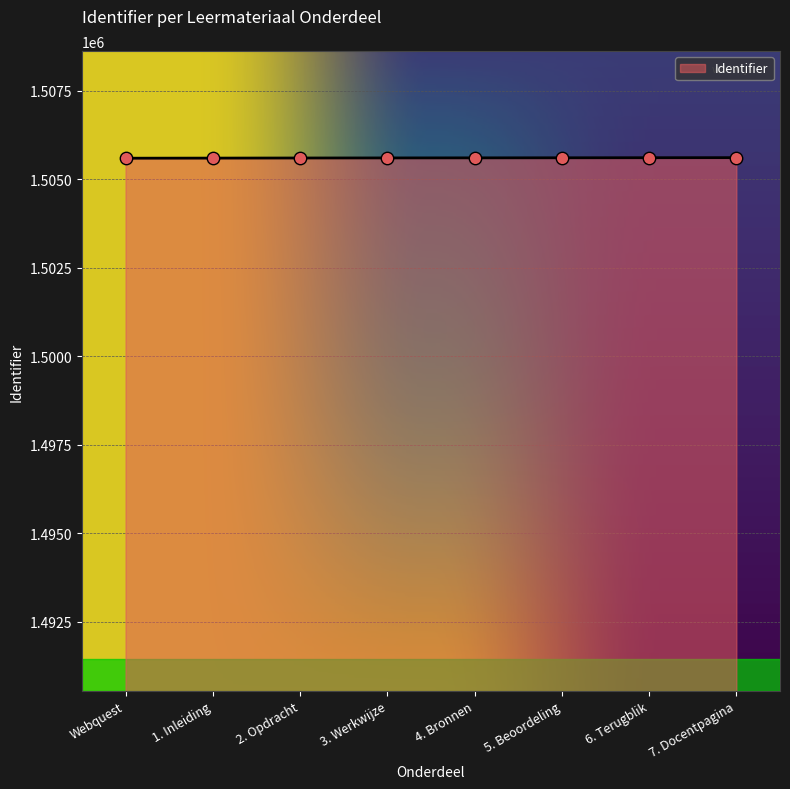

Is it true that the value at 3. Werkwijze is 324087?

False